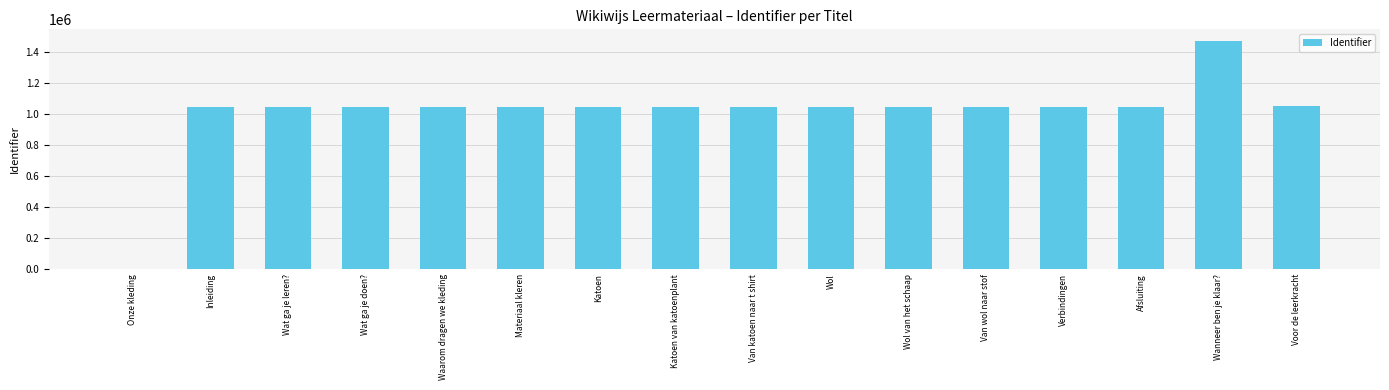

Are the bars horizontal?

No